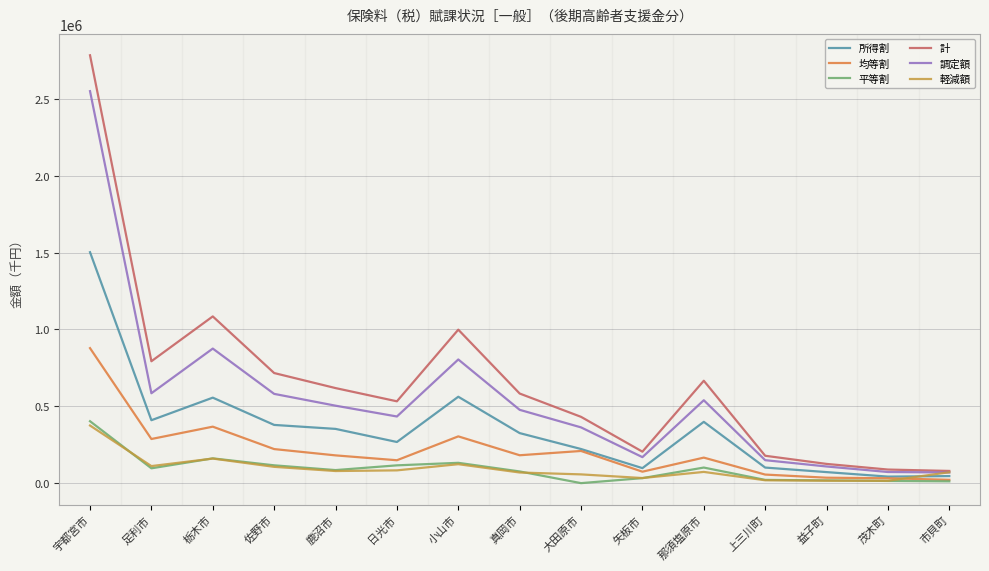

At which category is the sum across all series the highest?

宇都宮市